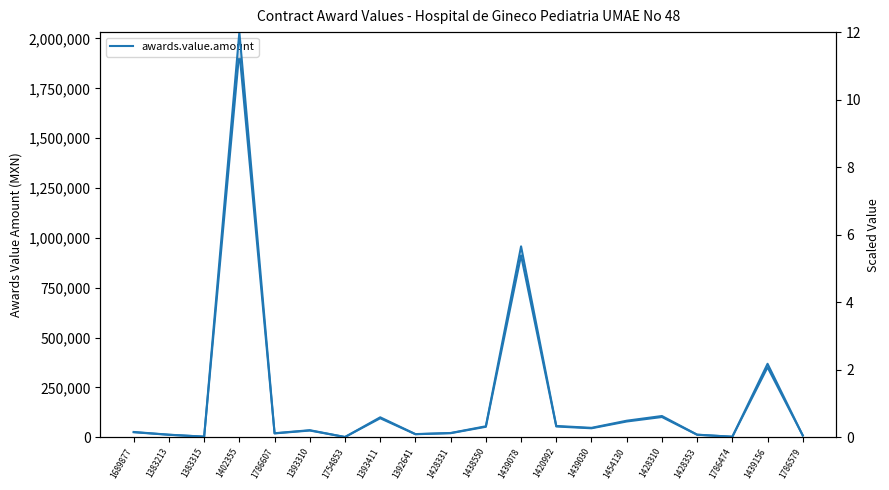

How many interior local valleys does the awards.value.amount series have?

6